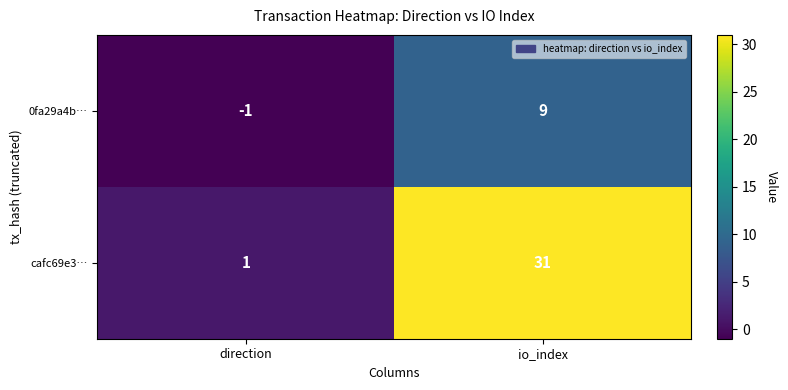

At direction, list the series in order from largest to smallest.

cafc69e3…, 0fa29a4b…